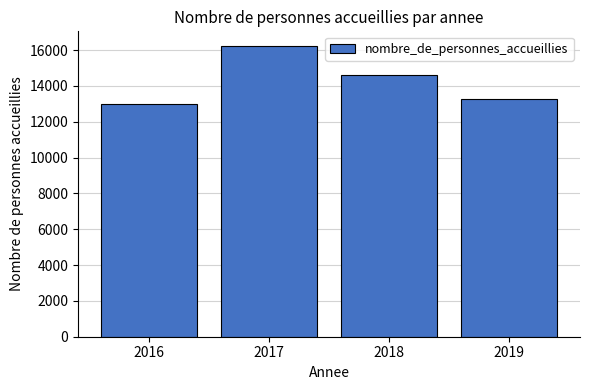

How many distinct data groups are displayed?

1